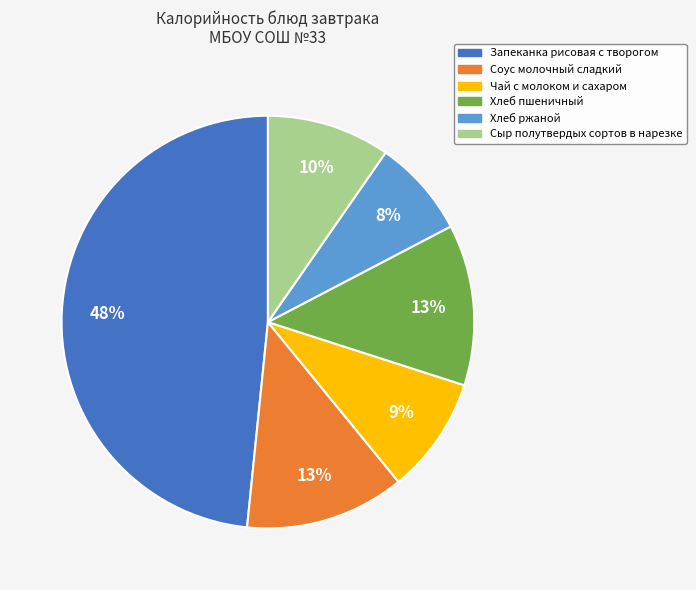

What is the ratio of the value at Запеканка рисовая с творогом to the value at Чай с молоком и сахаром?

5.3